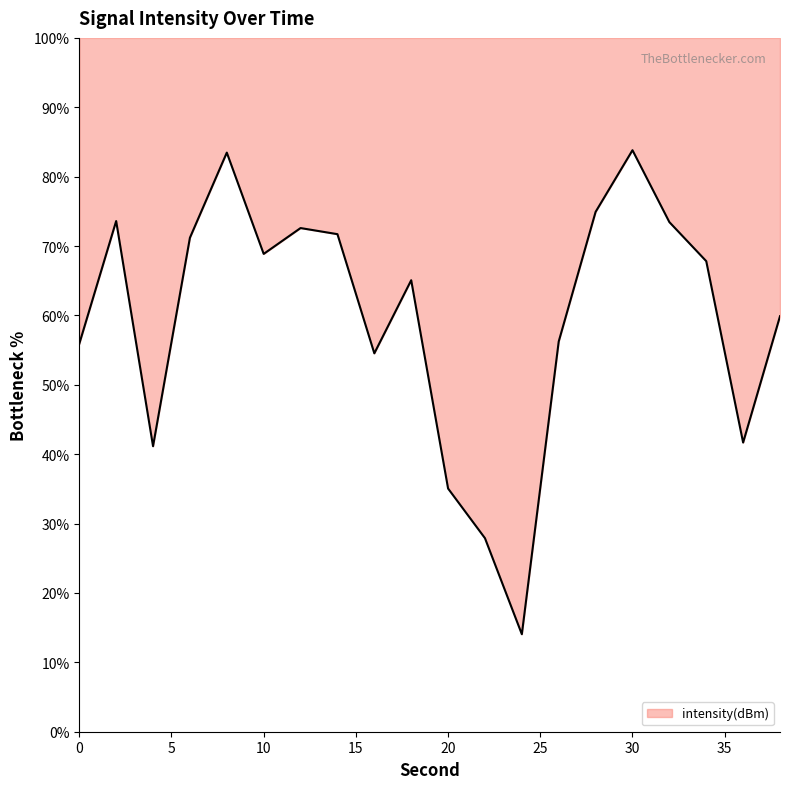

Between 38 and 10, which is larger?

10